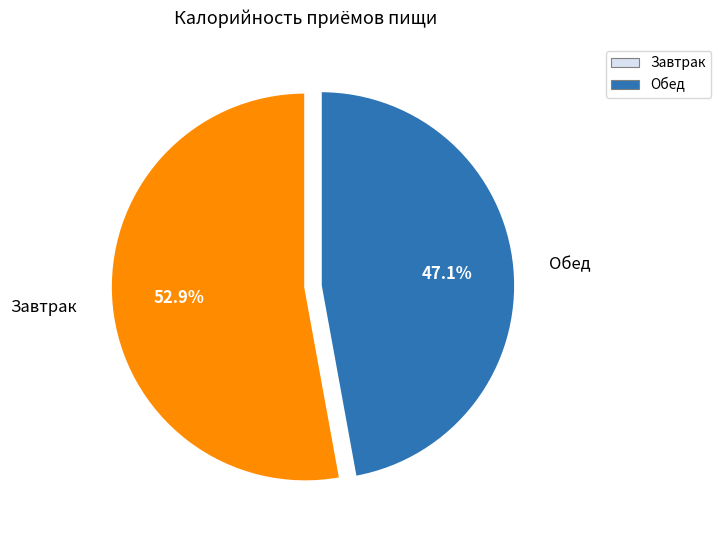

True or false: Обед accounts for 34% of the total.

False